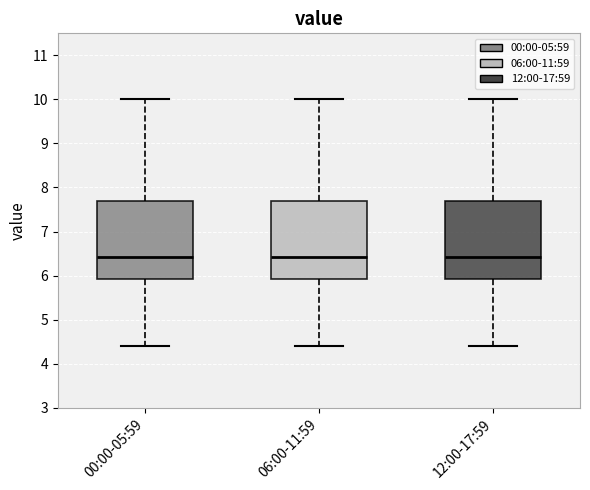

Where does the upper whisker of the box for 06:00-11:59 end on the y-axis? The values are not printed on the chart, so give them approximately, as read against the axis.

10.0